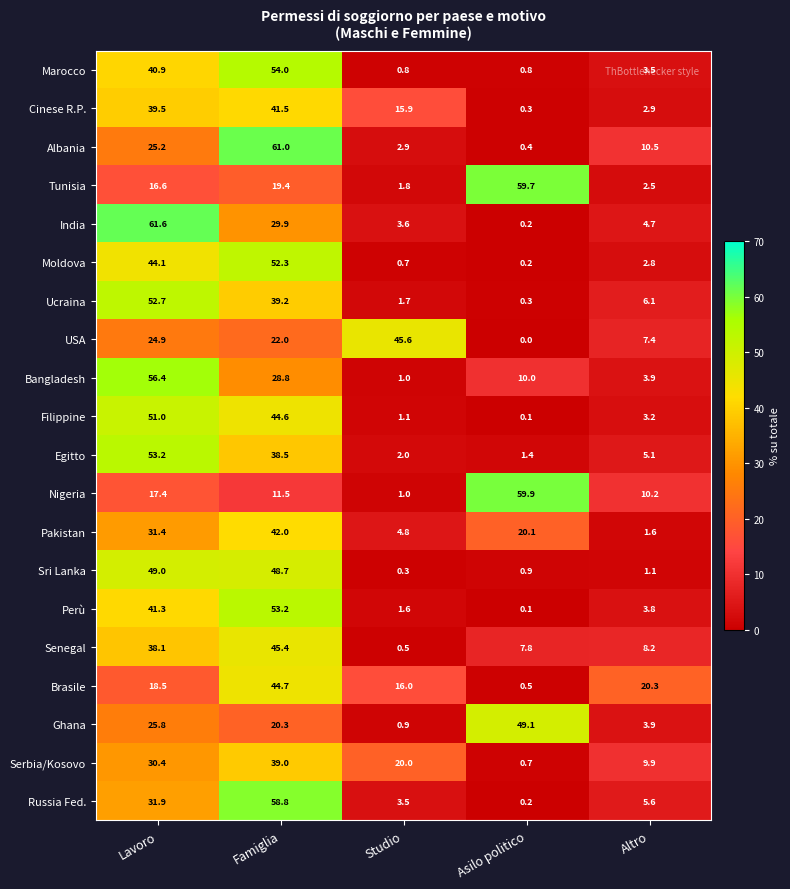

Which series changed the most between Asilo politico and Altro?

Tunisia